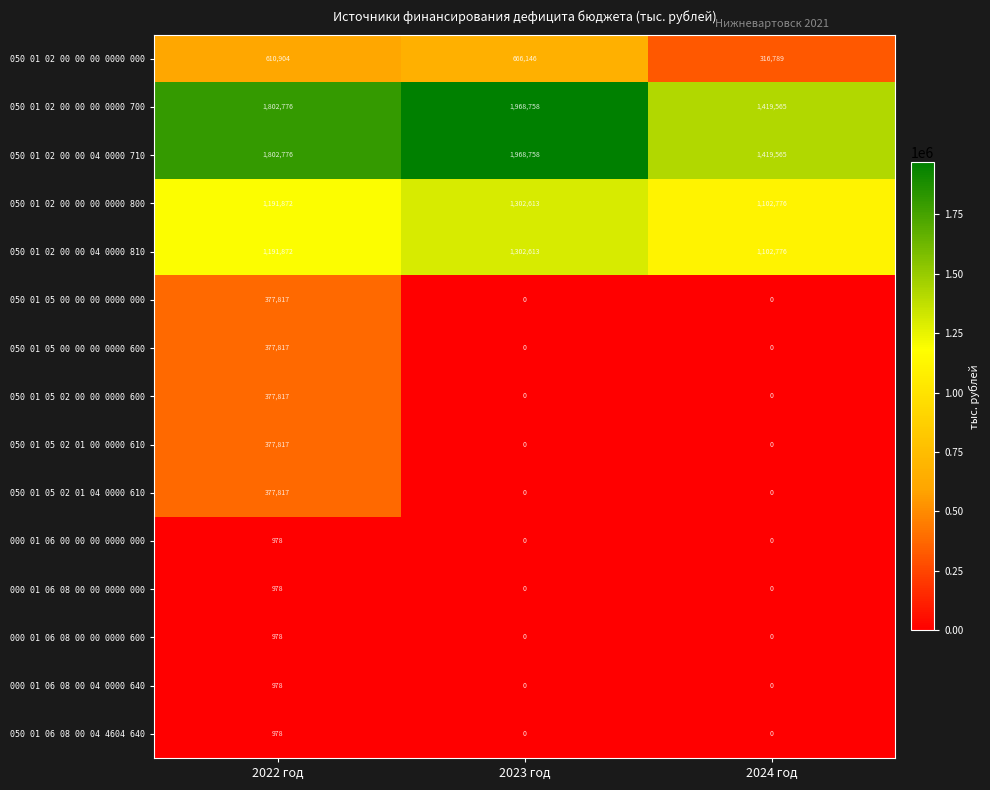

What is the sum of all 050 01 05 02 01 00 0000 610 values?

377817